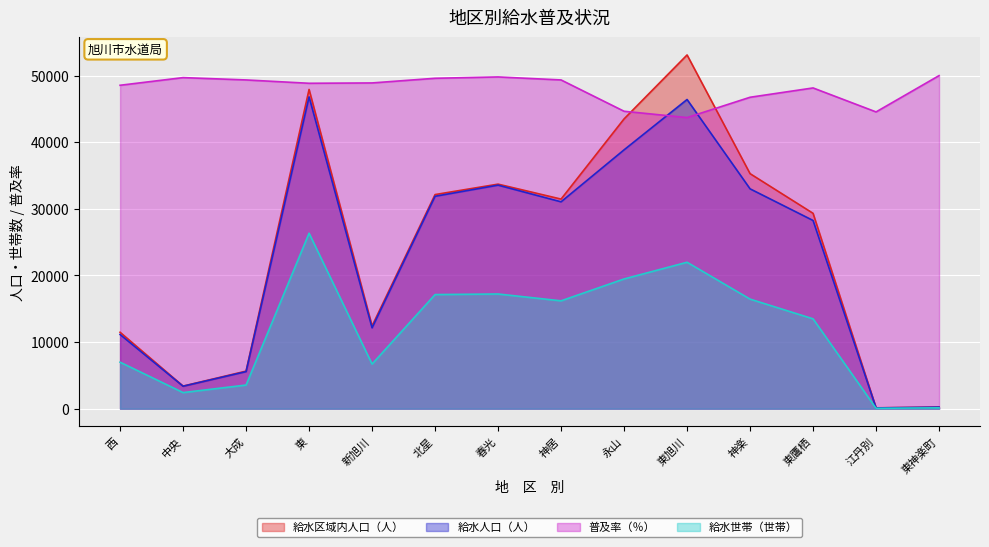

At how many categories does at least one series exceed 7100?

14